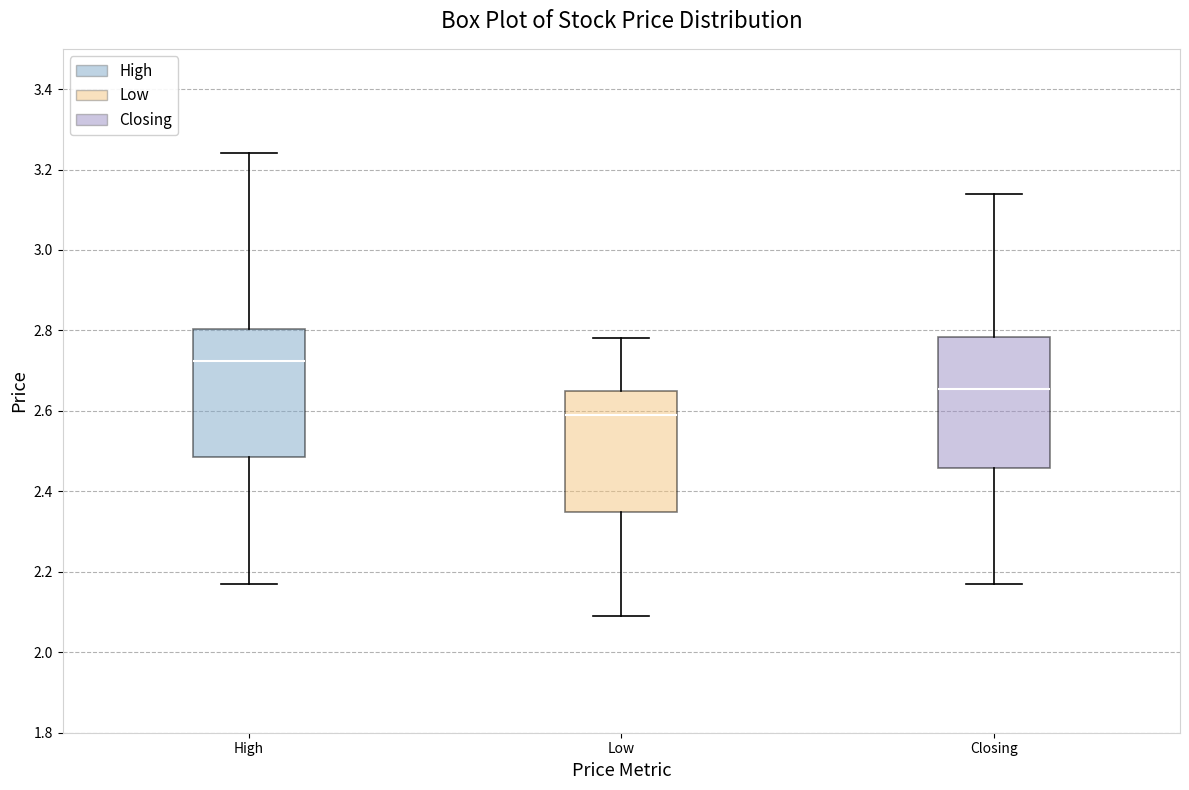

Reading left to right, transcribe this box plot: for each box, give where its median line is, the range the box spans, and where its two whiskers end, as read against the y-axis. The values are not printed on the chart, so give them approximately, as read against the axis.

High: median 2.72, box 2.48 to 2.80, whiskers 2.18 to 3.24
Low: median 2.60, box 2.34 to 2.66, whiskers 2.10 to 2.78
Closing: median 2.66, box 2.46 to 2.78, whiskers 2.18 to 3.14